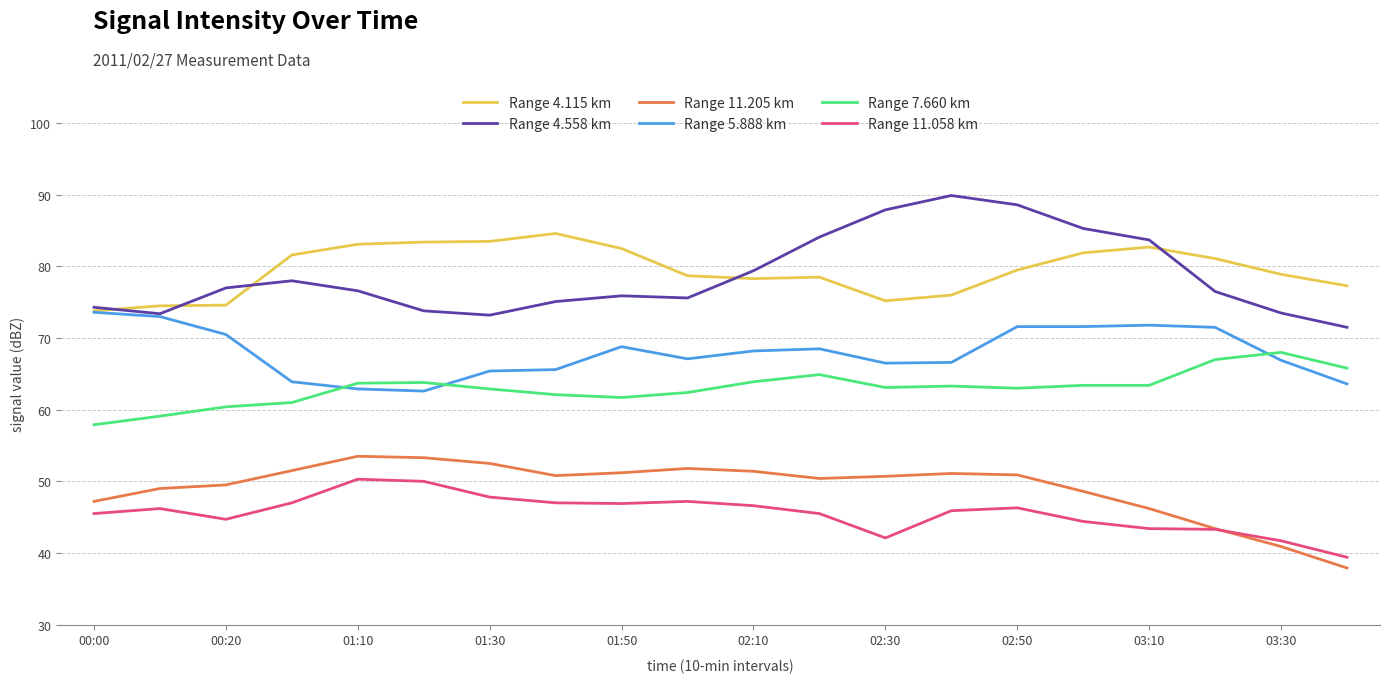

True or false: Range 4.558 km and Range 7.660 km intersect in this chart.

False